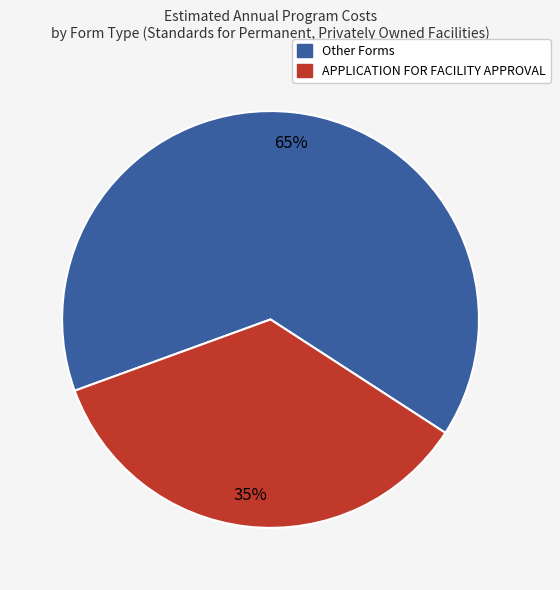

To the nearest percent, what is the average slice percentage?

50%